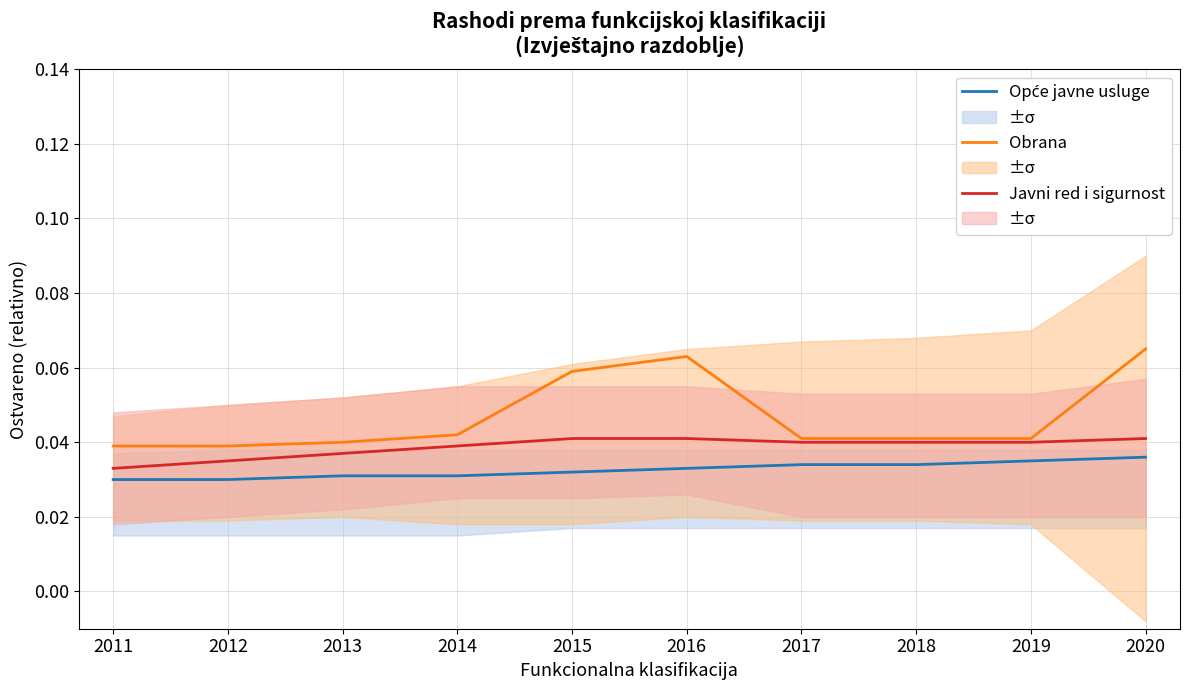

At how many categories does at least one series exceed 0?

10